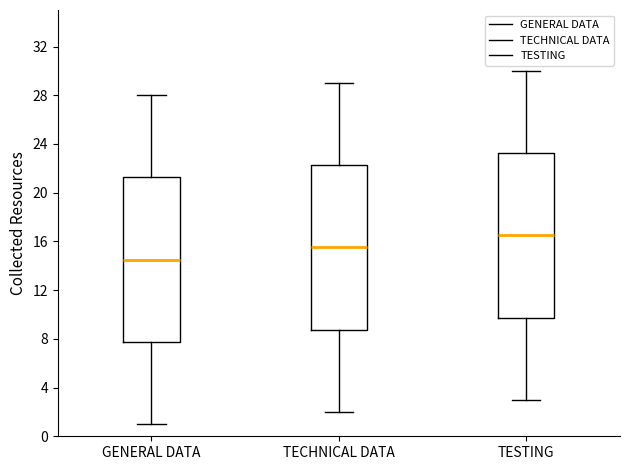

Reading left to right, read every box against the y-axis: the position of its median line, the range the box covers, and the ends of its whiskers. The values are not printed on the chart, so give them approximately, as read against the axis.

GENERAL DATA: median 14.5, box 8.0 to 21.5, whiskers 1.0 to 28.0
TECHNICAL DATA: median 15.5, box 9.0 to 22.5, whiskers 2.0 to 29.0
TESTING: median 16.5, box 10.0 to 23.5, whiskers 3.0 to 30.0